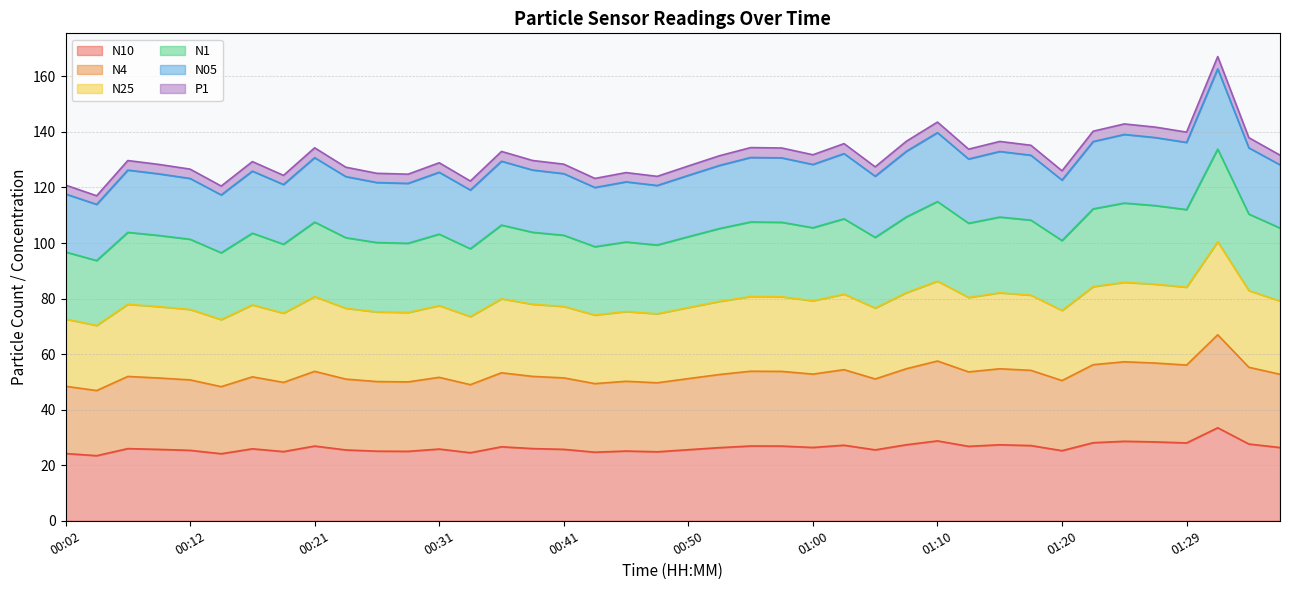

At which category does the chart reach its minimum across all series?

00:04